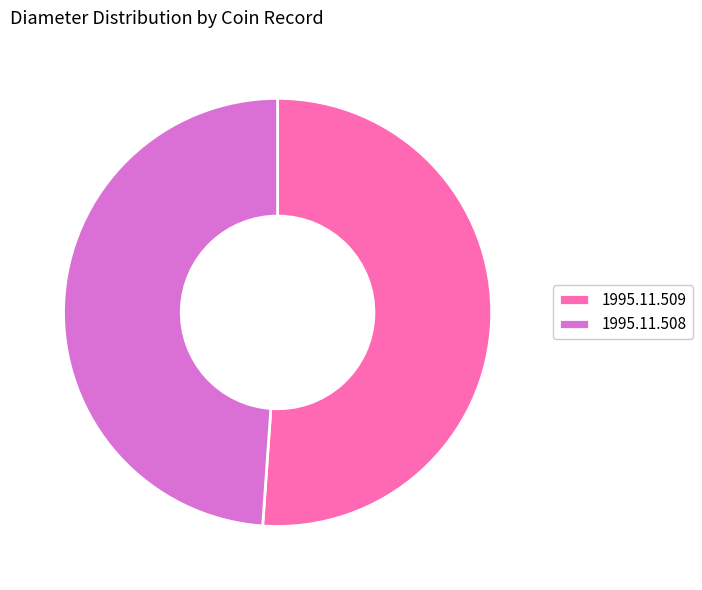

Does 1995.11.509 represent more than half of the total?

Yes